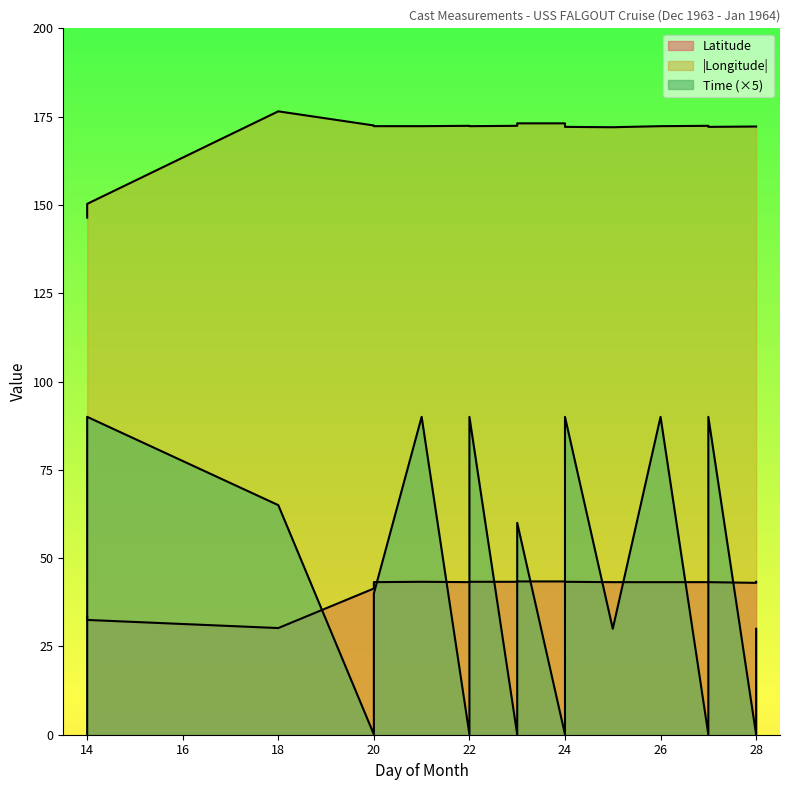

What is the sum of all Time values?

855.6